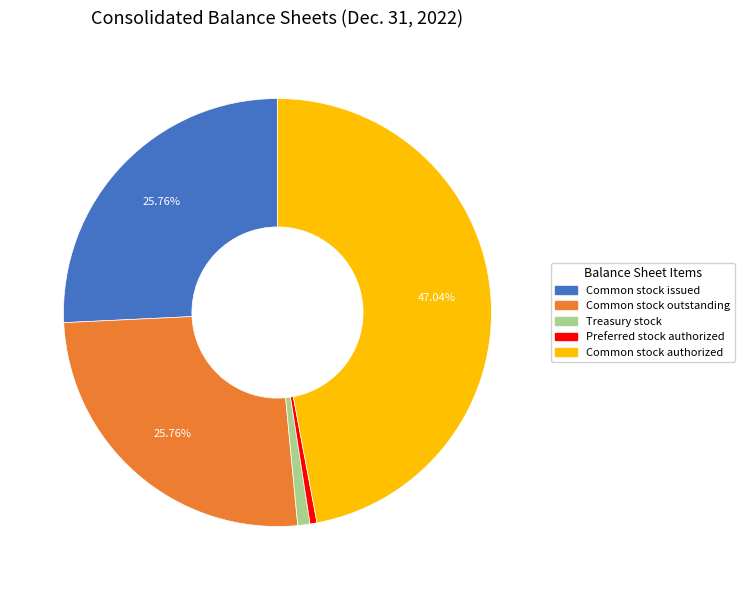

Is there a majority slice in this chart?

No